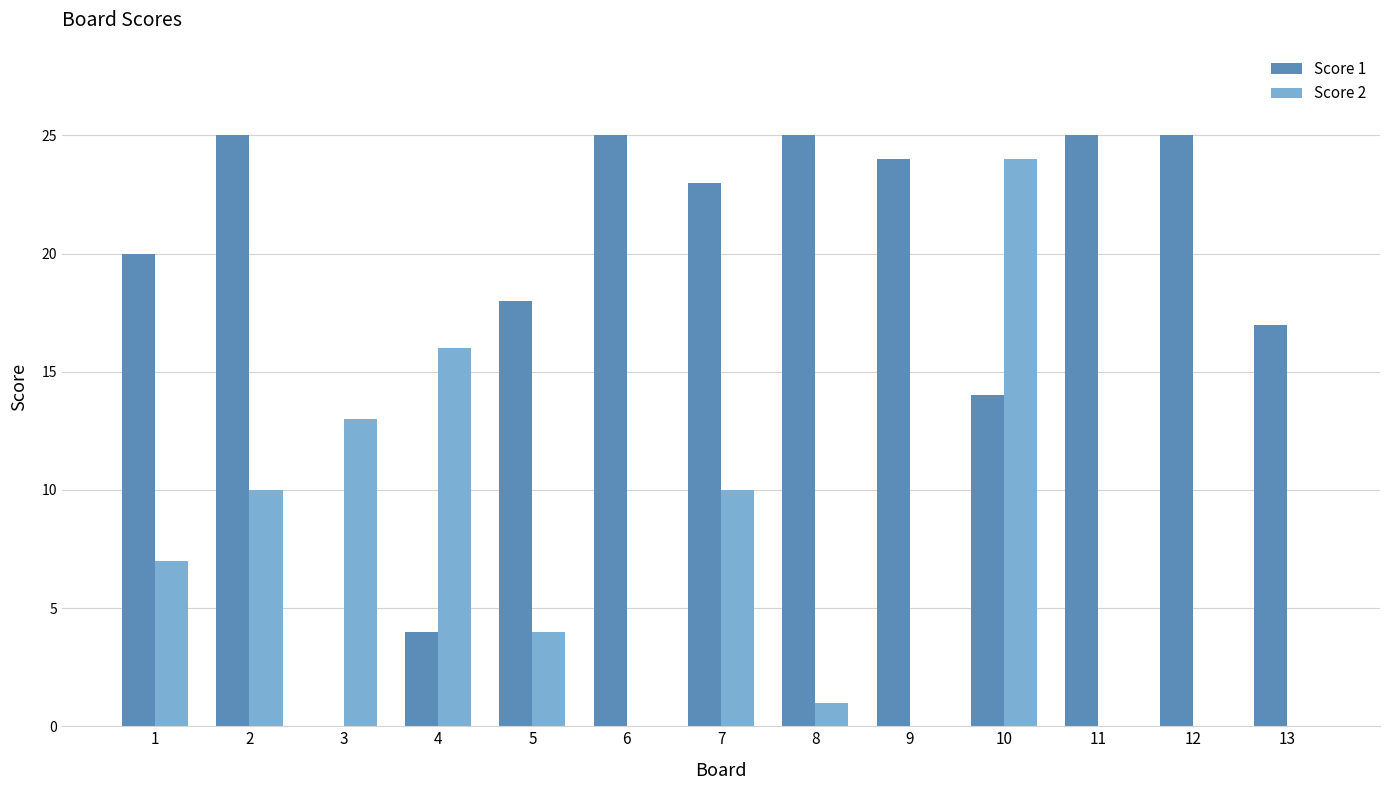

Is it true that Score 1 equals 25 at 8?

True